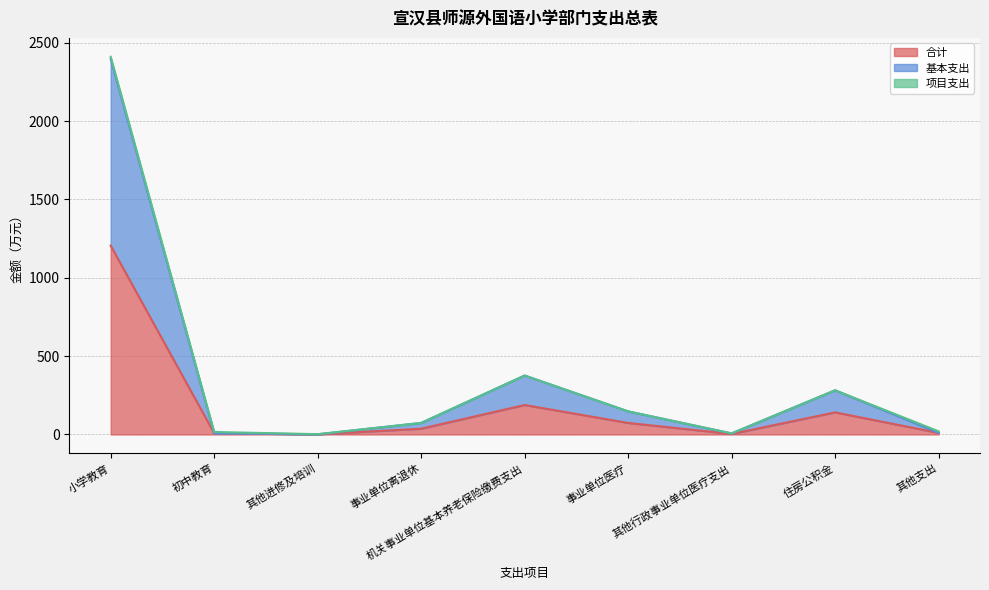

True or false: 合计 has more than 2 interior local peaks.

False